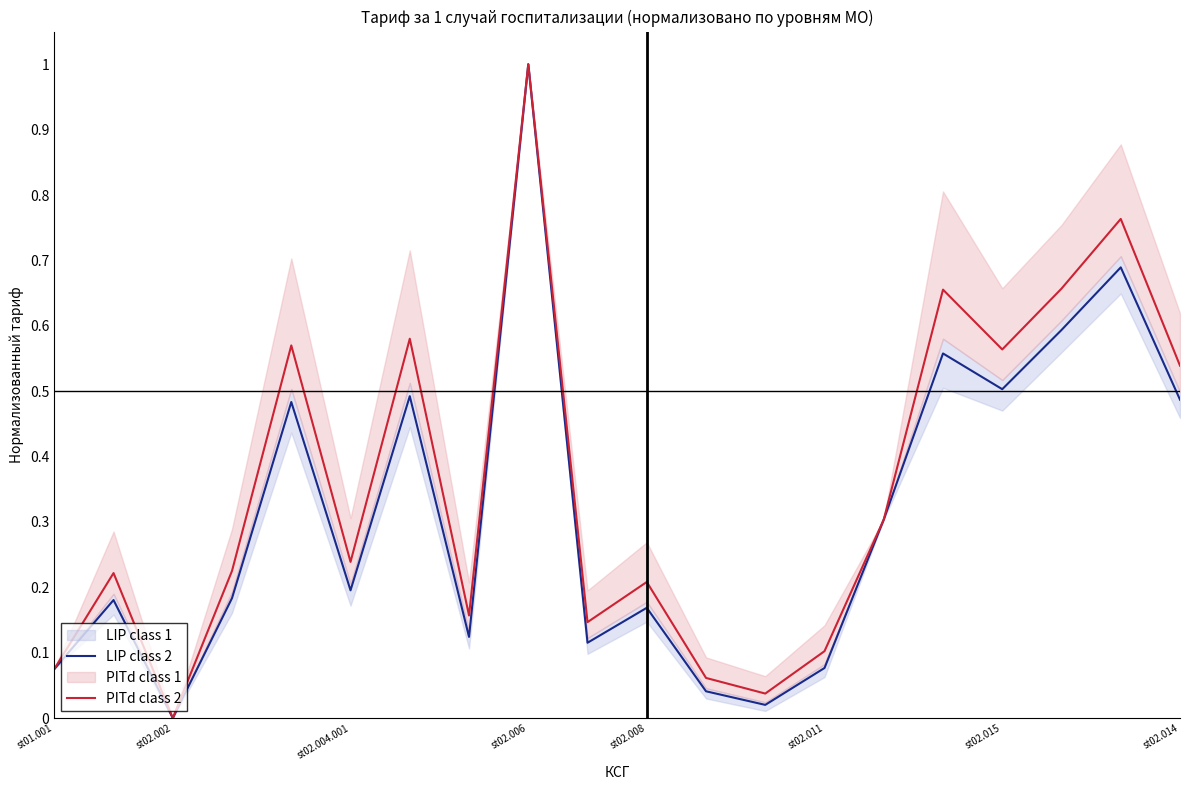

What is the difference between the highest and lowest values at 15?

0.1